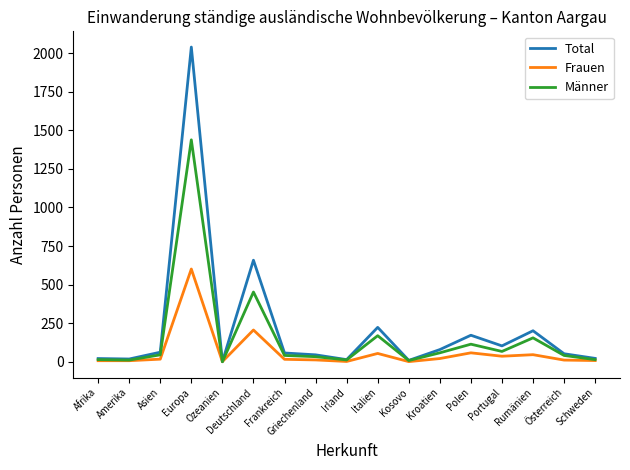

What are all the series names shown in the legend?

Total, Frauen, Männer